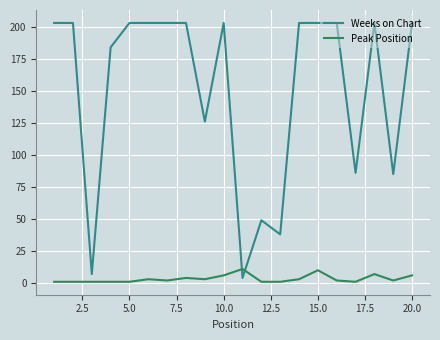

What is the difference between the second highest and second lowest values in the Peak Position series?

9